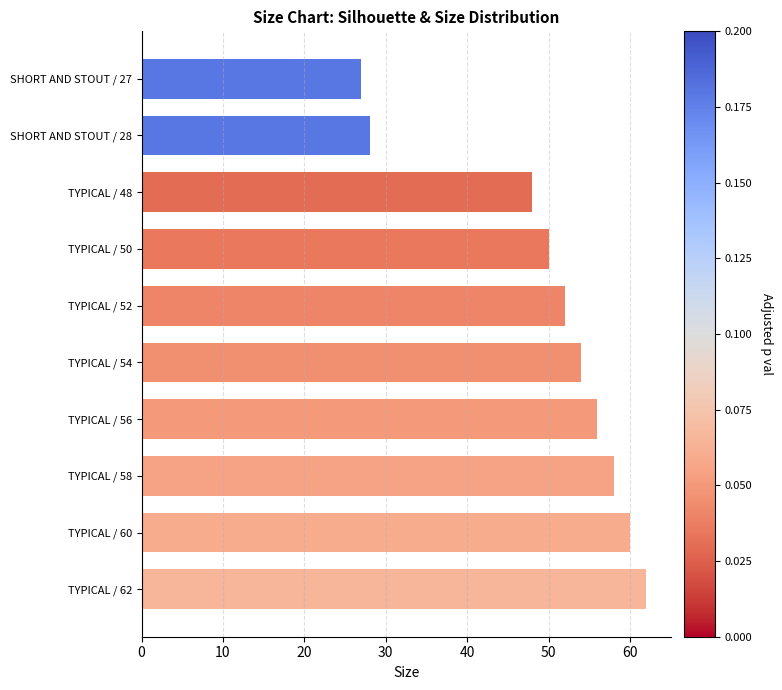

What is the value of the 6th bar from the top?

54